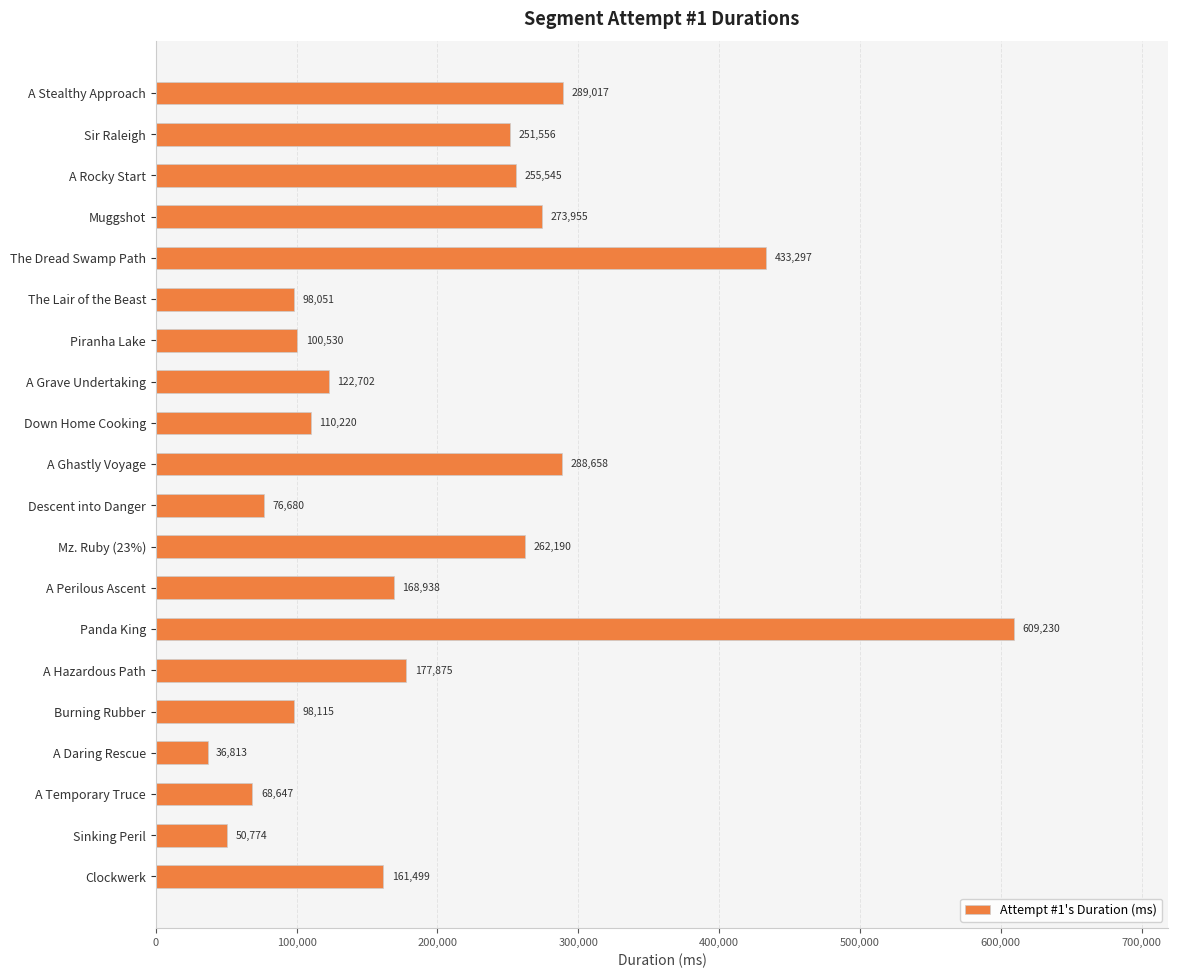

At which category does the chart reach its peak across all series?

Panda King